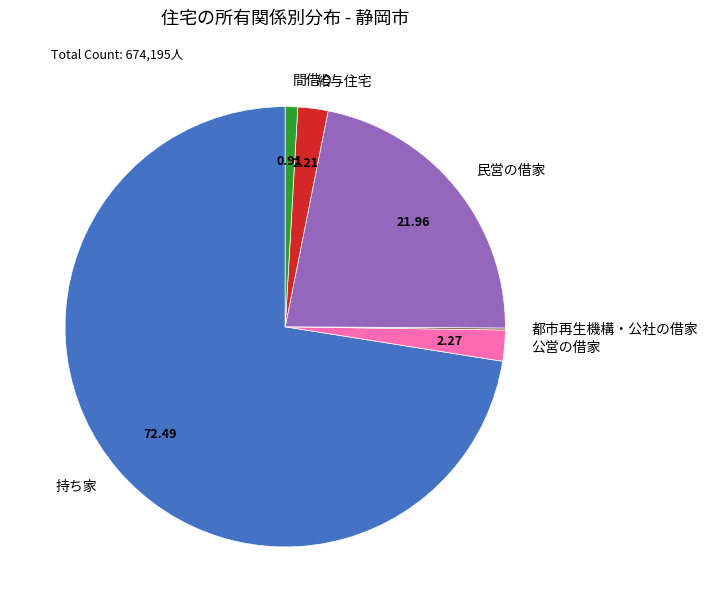

Does 給与住宅 represent more than half of the total?

No